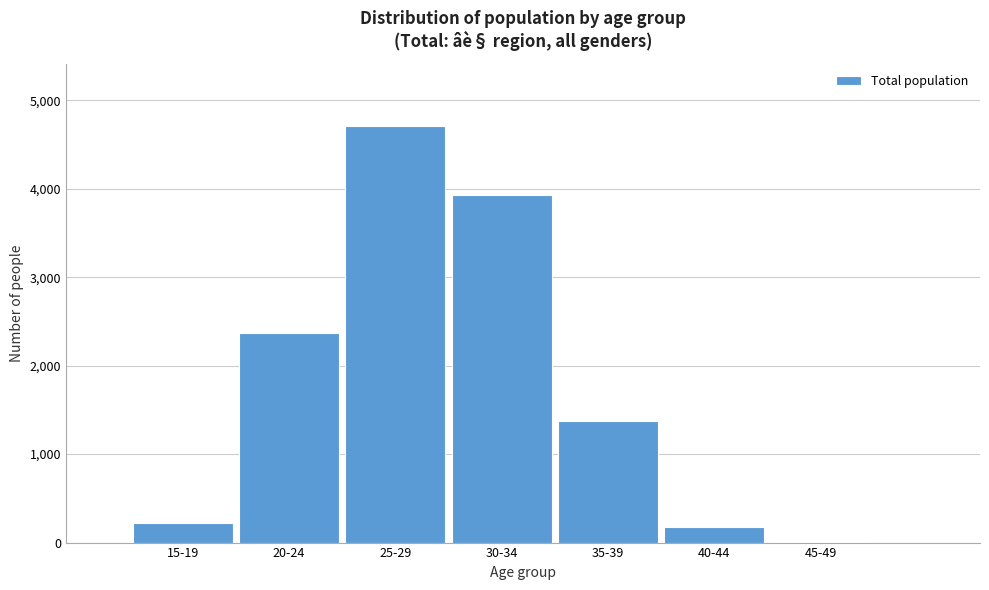

Reading left to right, extract all data points from this chart.

15-19=225	20-24=2366	25-29=4704	30-34=3926	35-39=1375	40-44=173	45-49=9